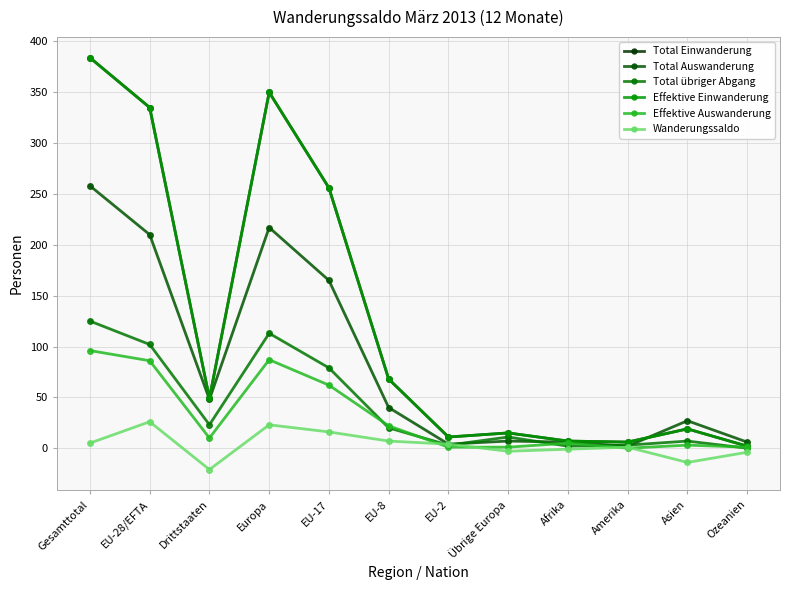

What is the smallest value displayed?

-21